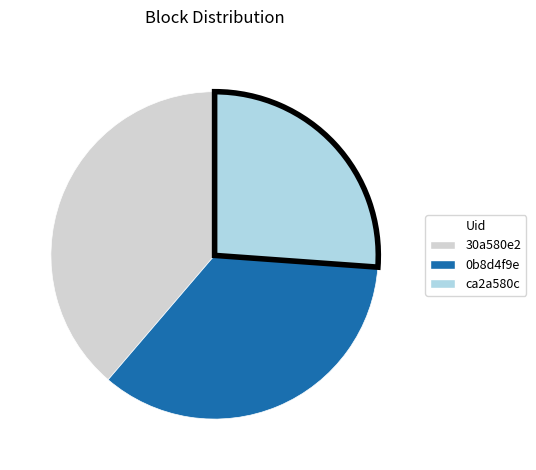

Does any single category account for the majority?

No